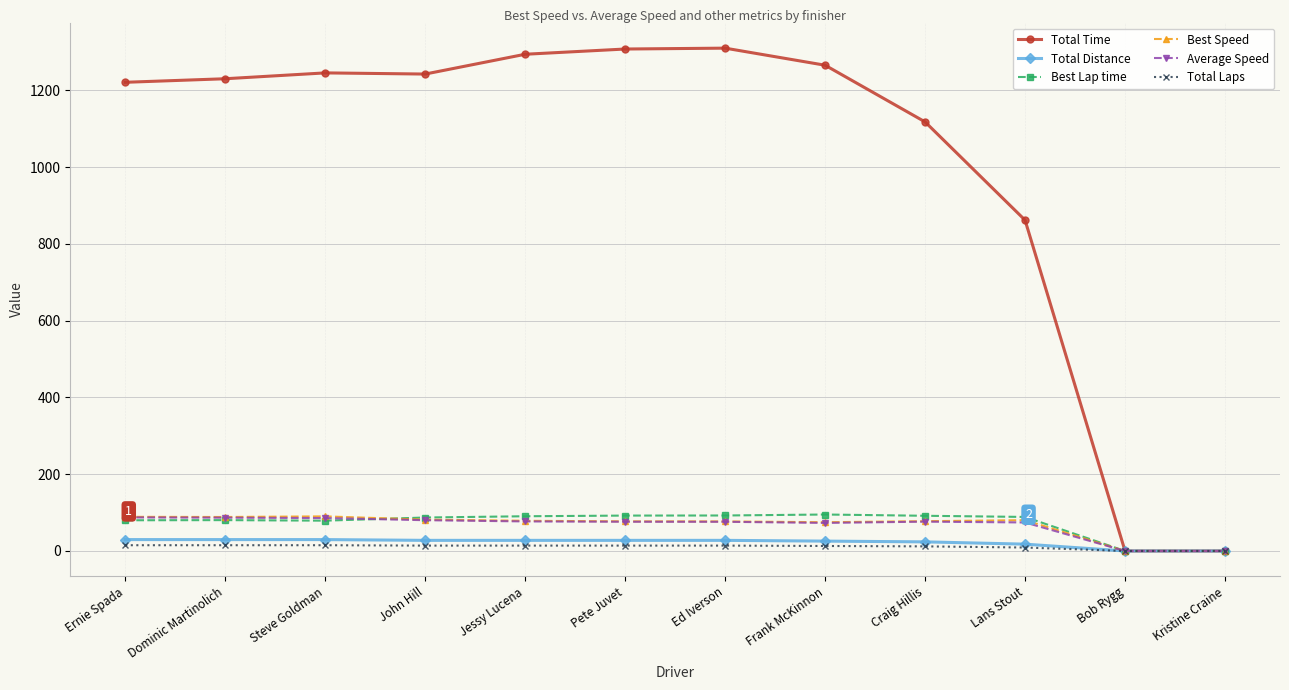

What is the greatest value displayed?

1310.1